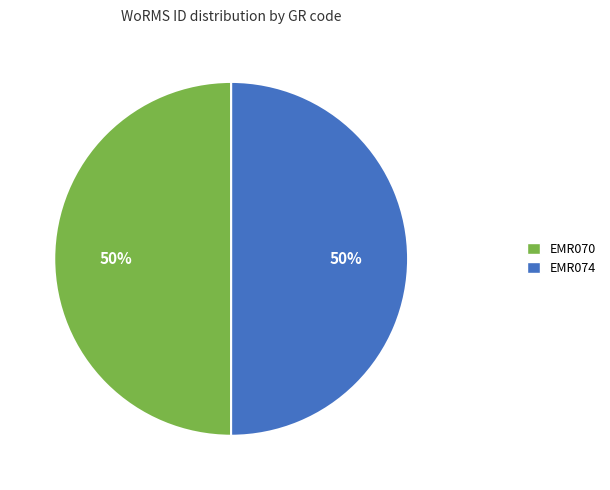

What is the ratio of the value at EMR070 to the value at EMR074?

1.0